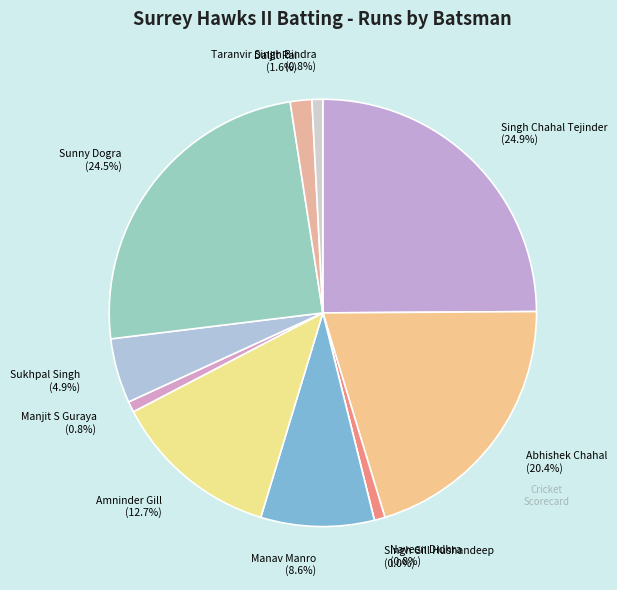

What is the total percentage of Singh Gill Hushandeep and Daljit Rai?

1.6%